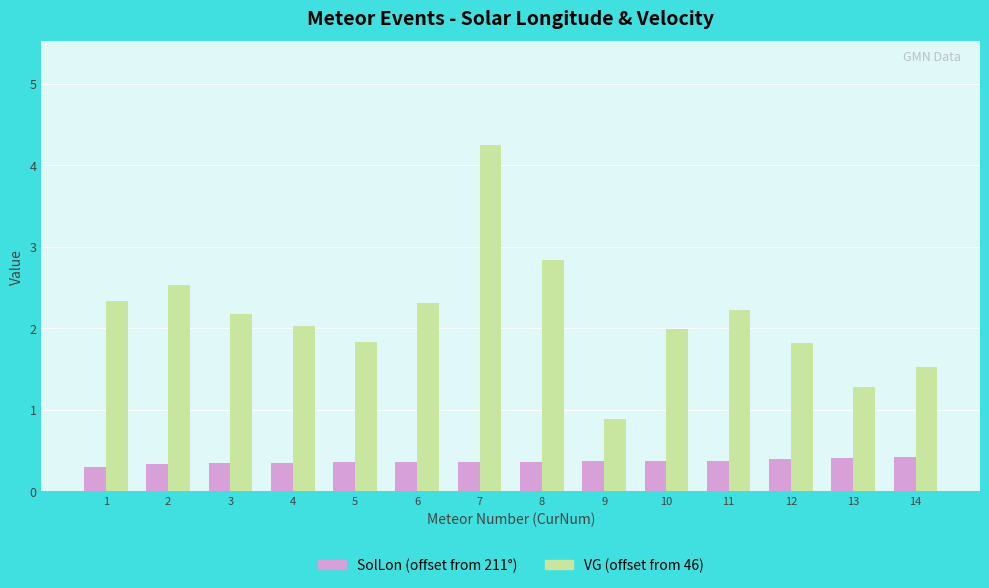

Between 7 and 14, which series saw the biggest shift?

VG (offset from 46)